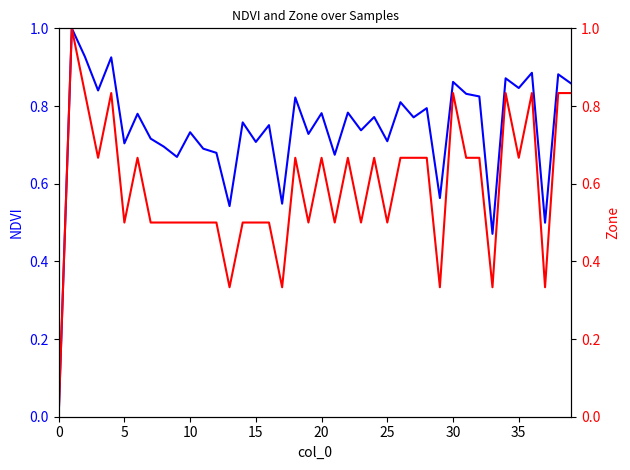

The NDVI series shows -0.6 at 0. True or false?

False